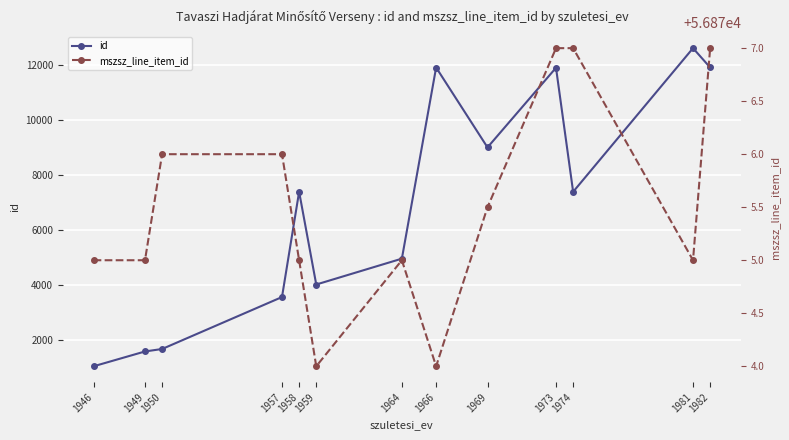

At which category does the chart reach its peak across all series?

1973